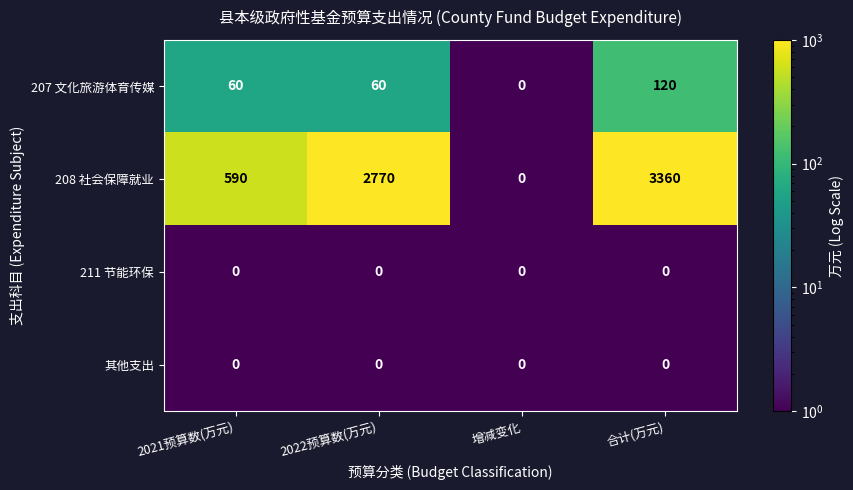

What is the highest value of the 208 社会保障就业 series?

3360